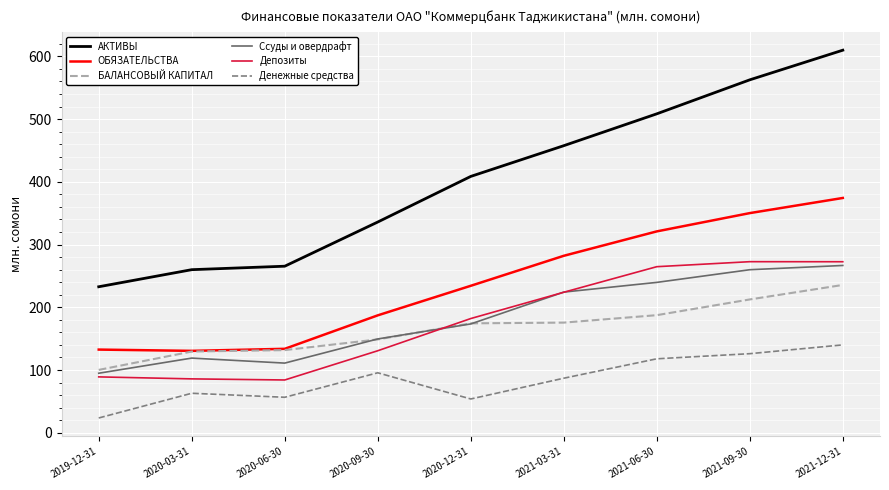

Count the number of data series in this chart.

6